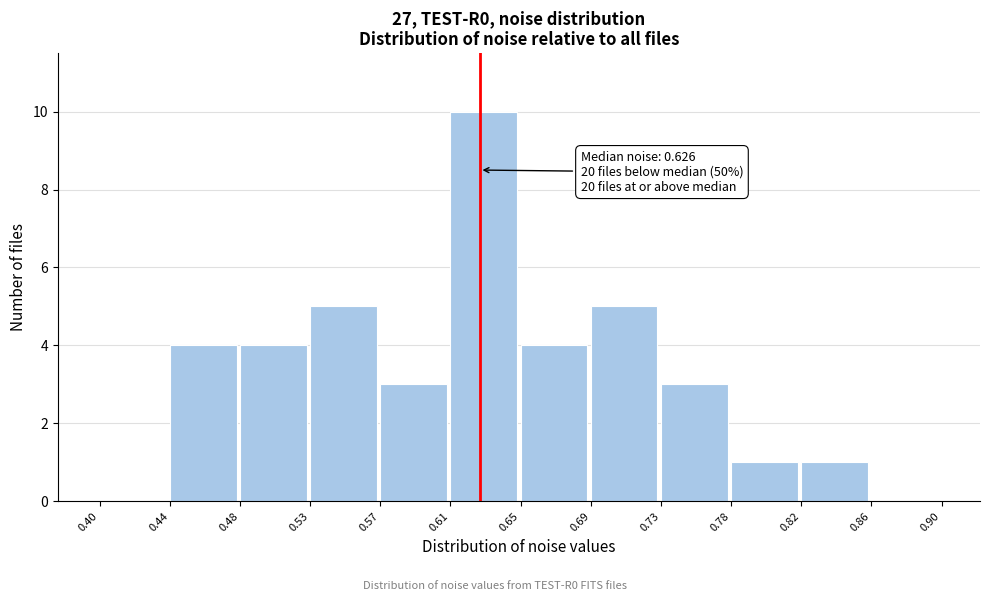

Which range on the x-axis has the tallest bar?

0.61 to 0.65